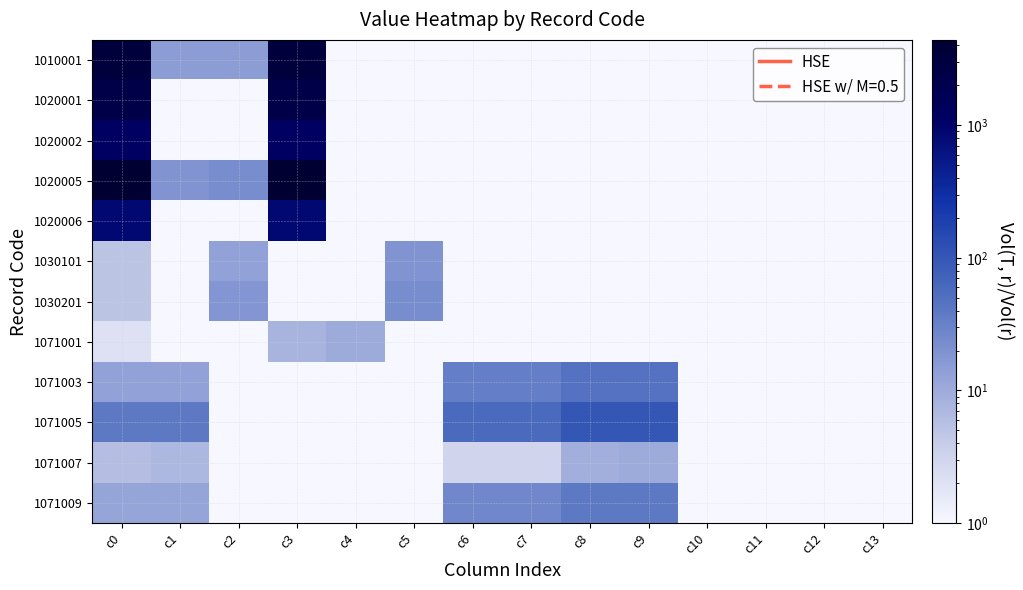

Which category has the highest value across all series?

c0